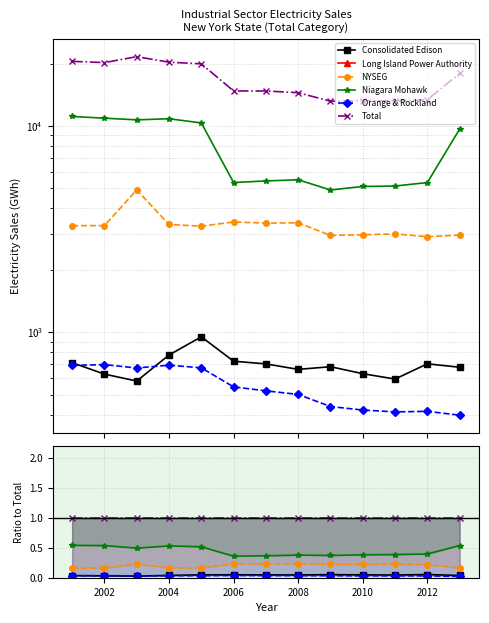

True or false: NYSEG and Total intersect in this chart.

False